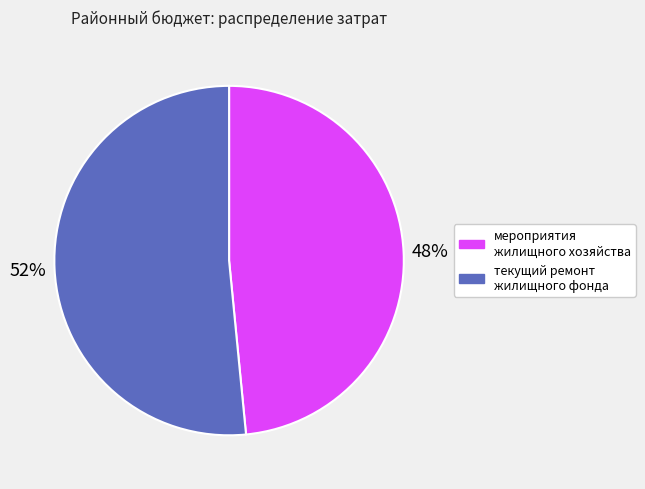

To the nearest percent, what is the average slice percentage?

50%